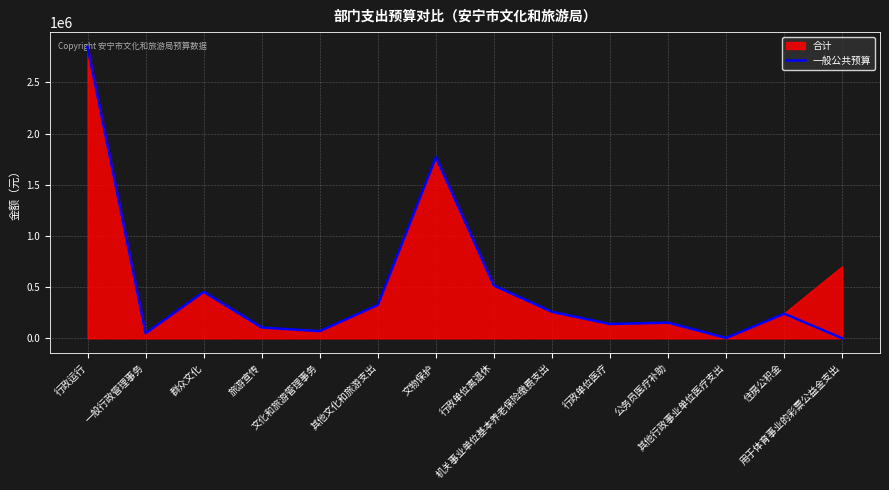

What is the maximum value for 合计?

2849183.0